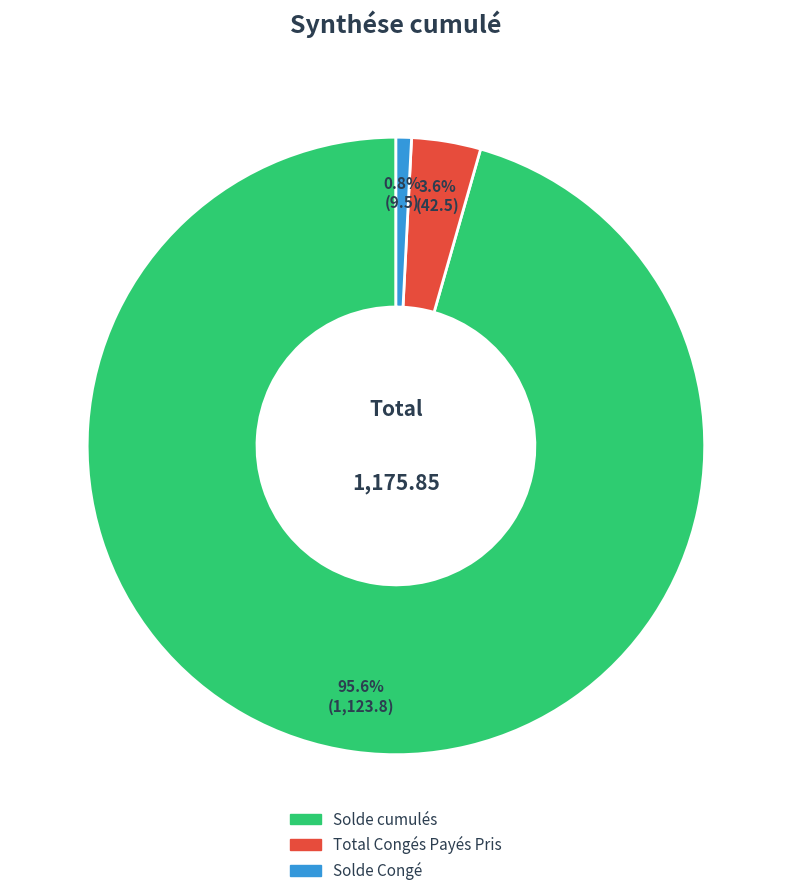

What percentage do Solde Congé and Total Congés Payés Pris together represent?

4.4%